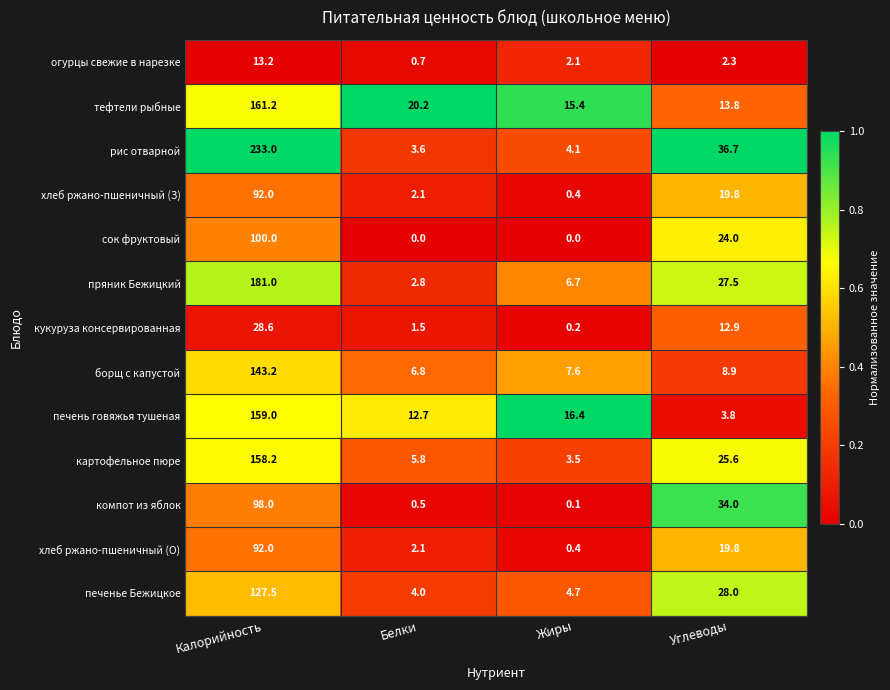

What is the difference between the second highest and minimum values in the рис отварной series?

33.1